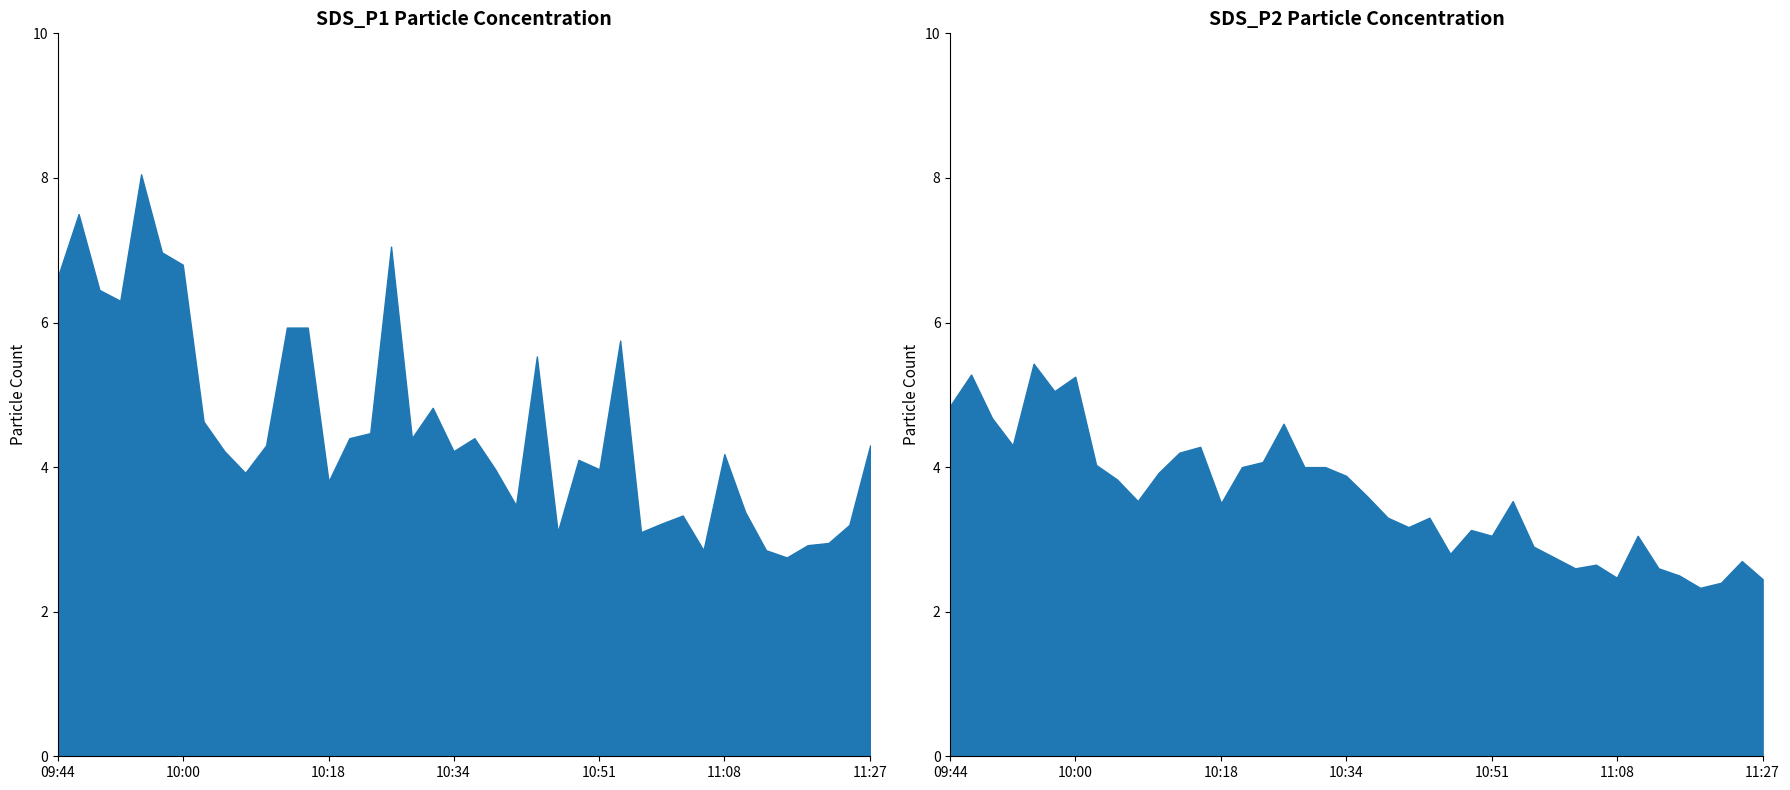

True or false: SDS_P2 and SDS_P1 cross at least once.

False